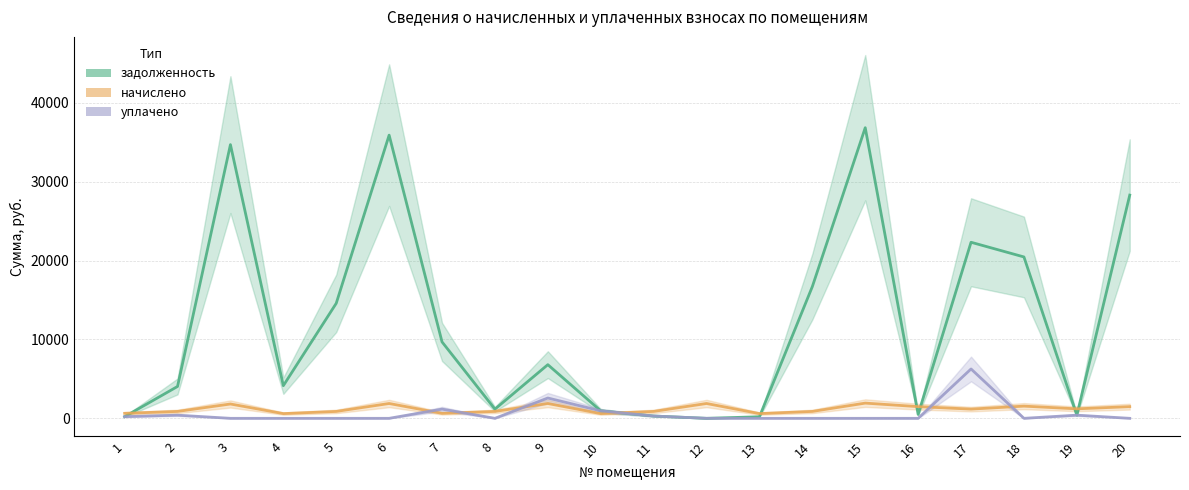

True or false: уплачено and задолженность intersect in this chart.

False